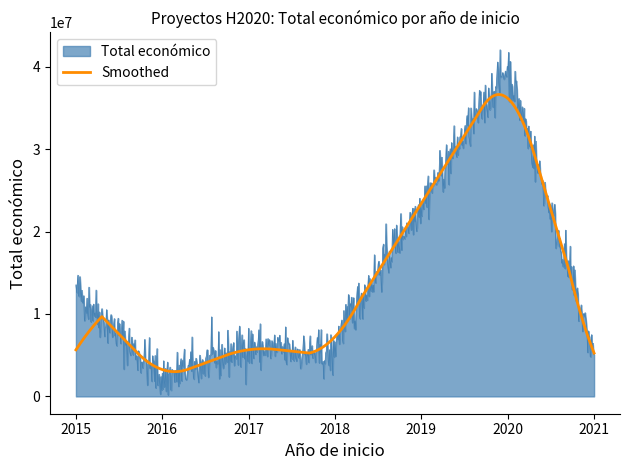

Which series has the largest range (max minus min)?

Total económico